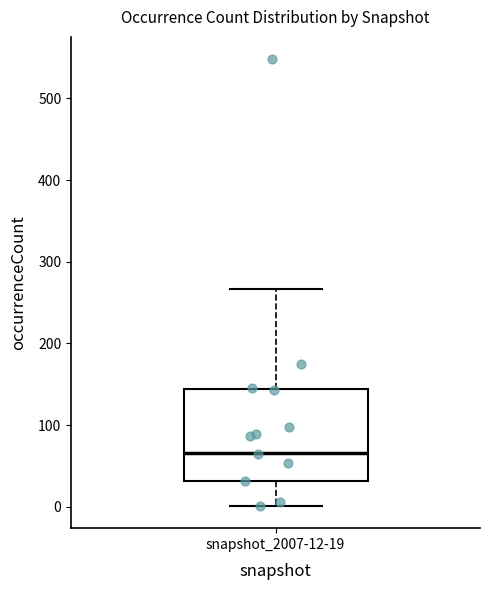

Read this box plot against the y-axis: the position of the median line, the range covered by the box, and the ends of both whiskers. The values are not printed on the chart, so give them approximately, as read against the axis.

median 70, box 30 to 140, whiskers 0 to 270